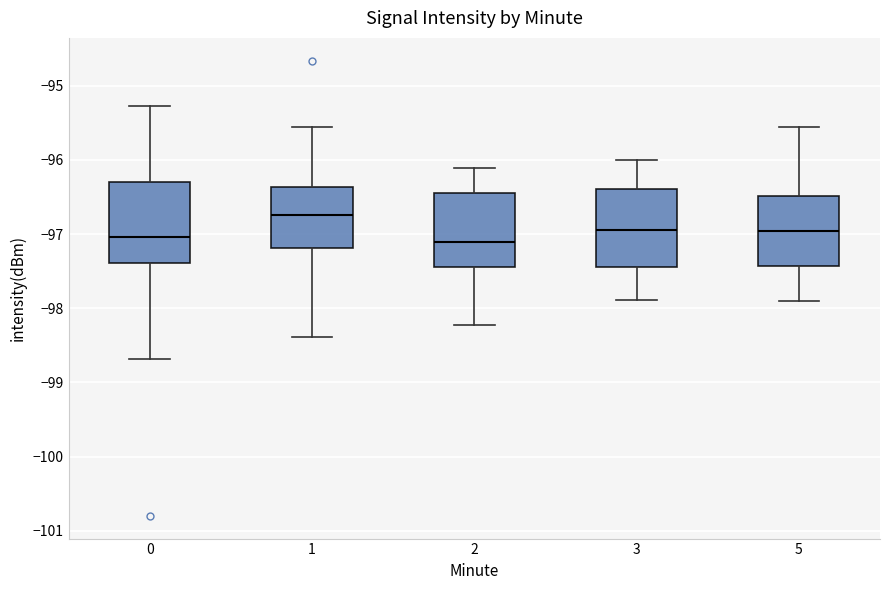

Where is the upper edge of the box at x = 1 on the y-axis? The values are not printed on the chart, so give them approximately, as read against the axis.

-96.4